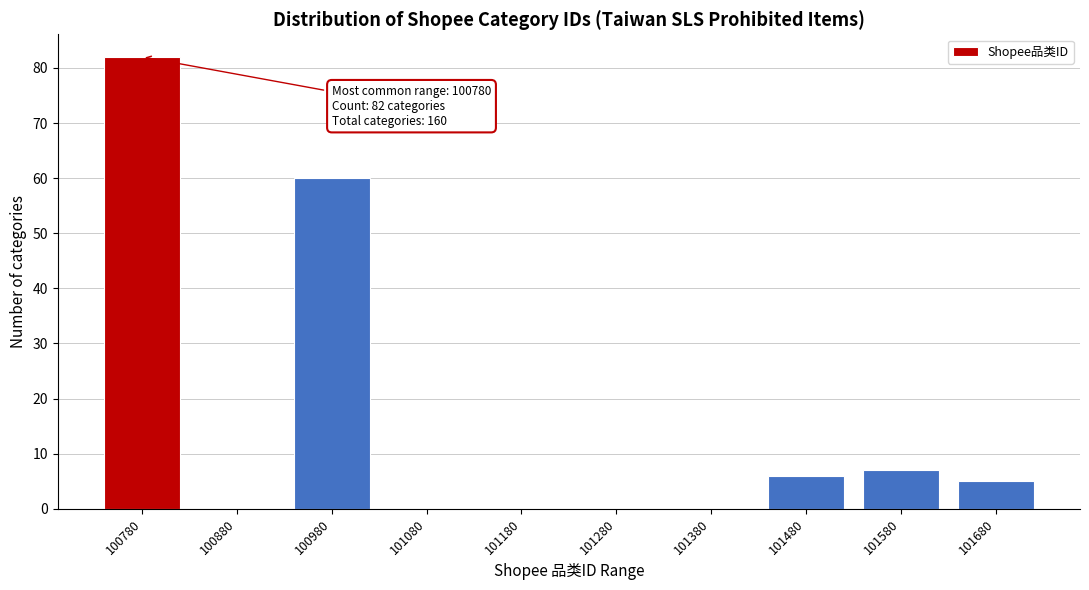

Reading left to right, what are all the values shown in this chart?

100780=82	100880=0	100980=60	101080=0	101180=0	101280=0	101380=0	101480=6	101580=7	101680=5